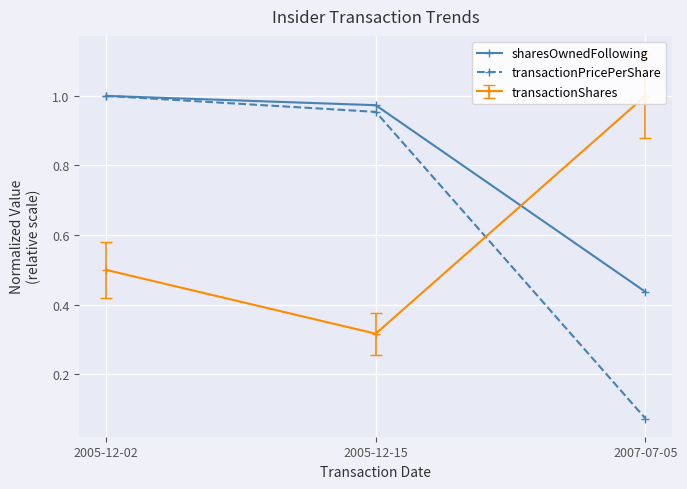

Which has a higher value, 2005-12-15 or 2007-07-05?

2005-12-15